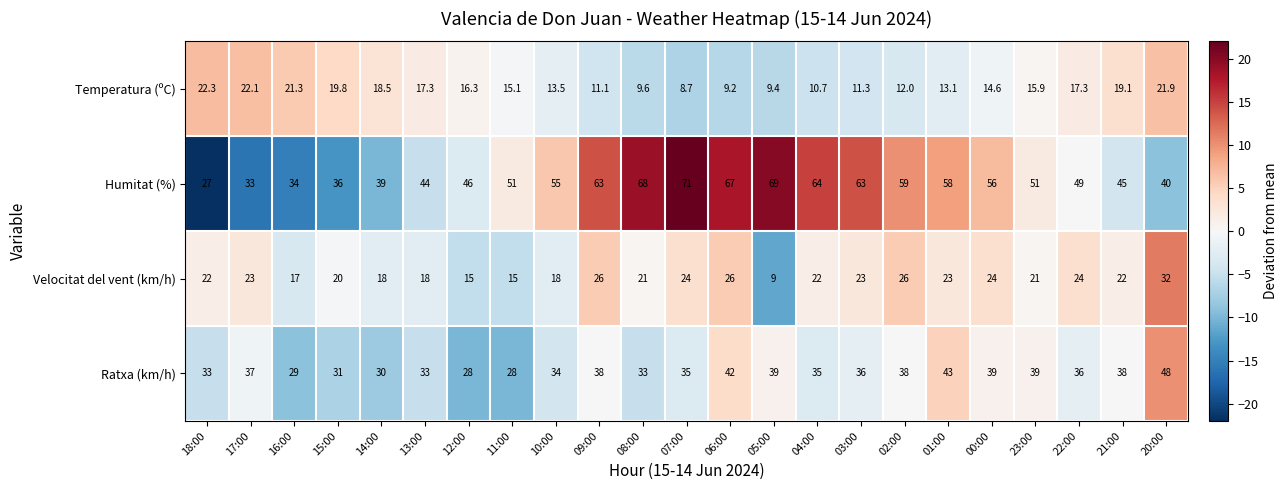

The value of Temperatura (ºC) at 21:00 is 32.1. True or false?

False